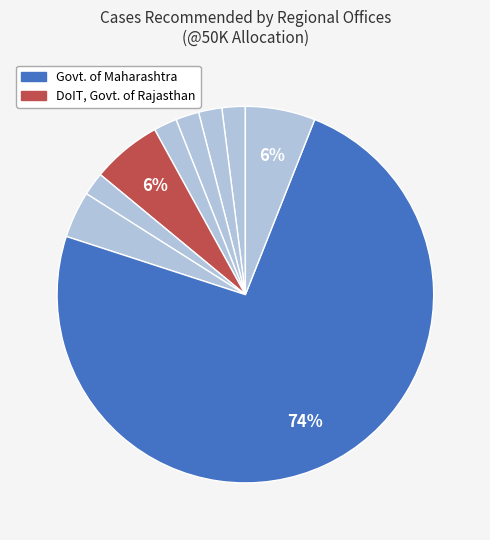

Count the number of slices in the pie.

9